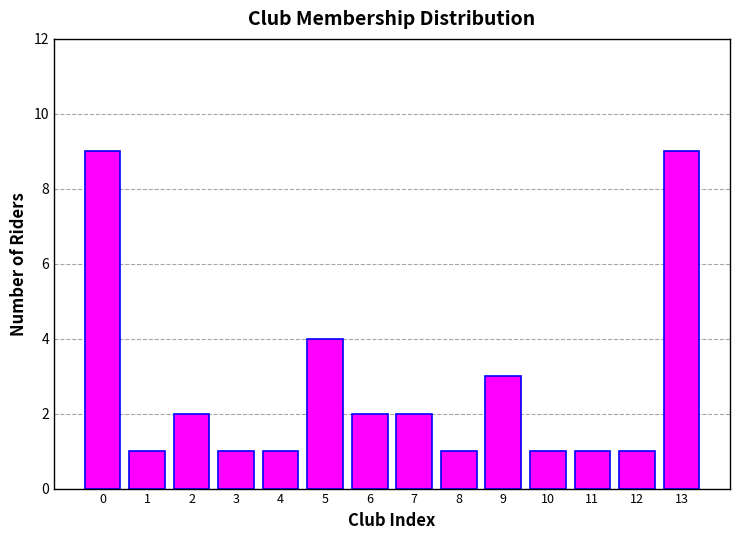

Reading left to right, list all the values displayed in this chart.

0=9	1=1	2=2	3=1	4=1	5=4	6=2	7=2	8=1	9=3	10=1	11=1	12=1	13=9